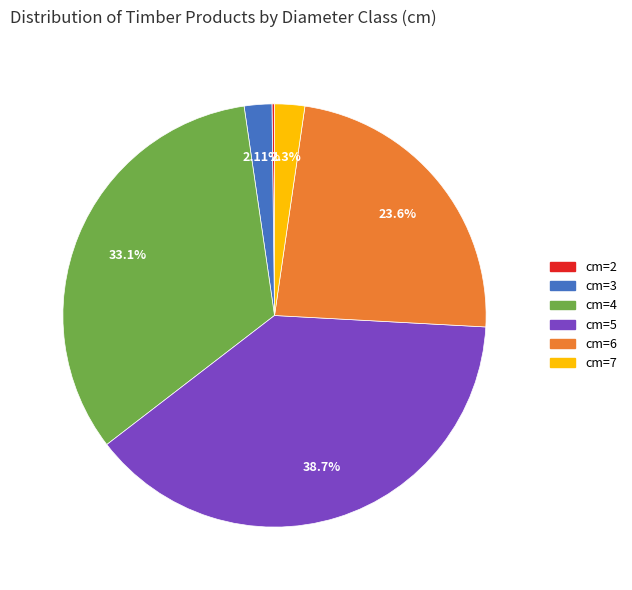

Is there a majority slice in this chart?

No